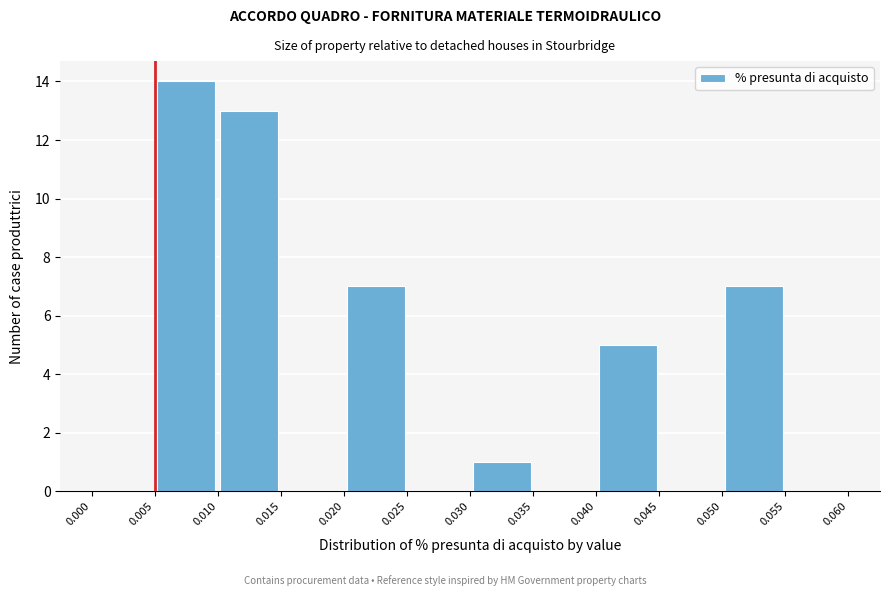

Which range on the x-axis has the tallest bar?

0.005 to 0.010